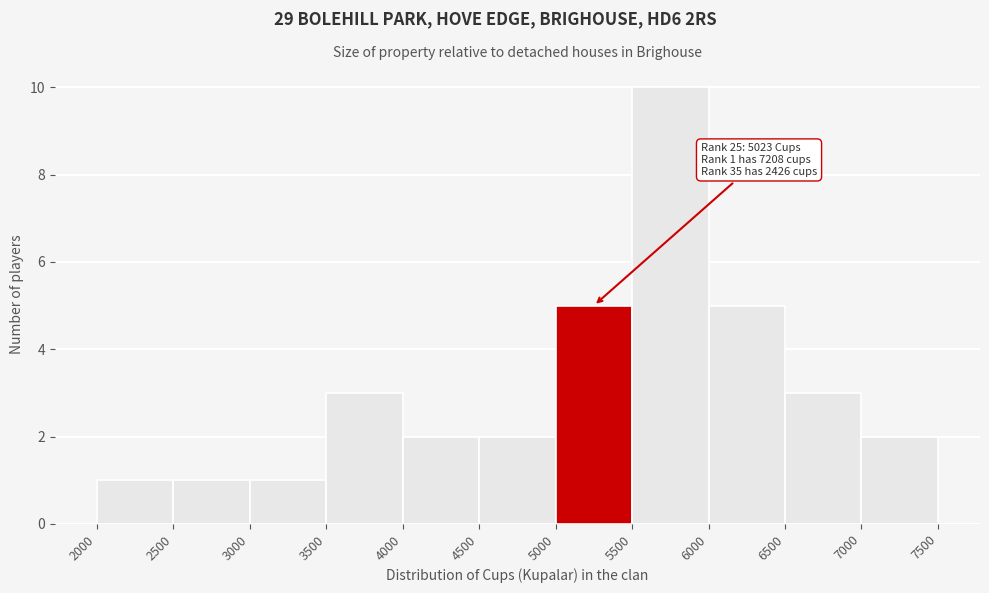

Over which range of the x-axis is the bar tallest?

5500 to 6000